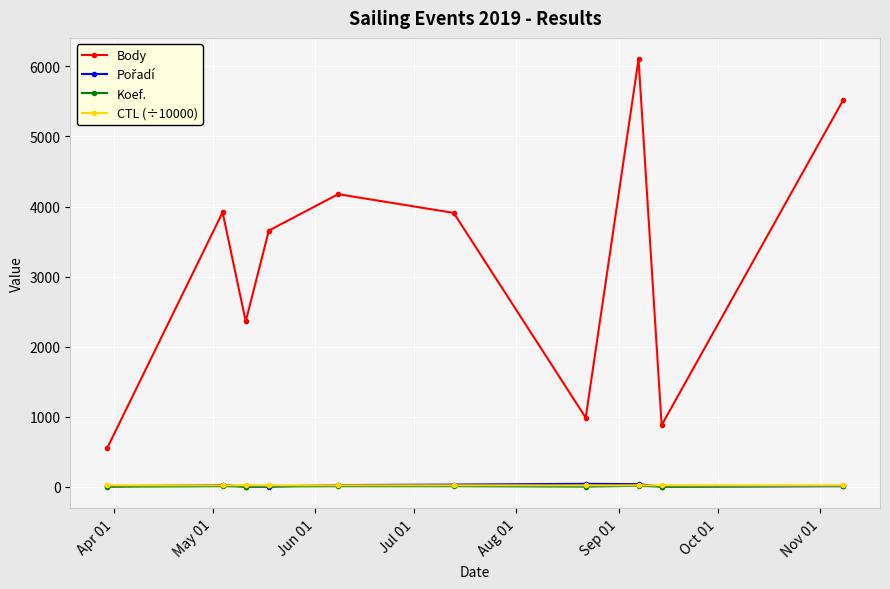

True or false: CTL (÷10000) and Body cross at least once.

False